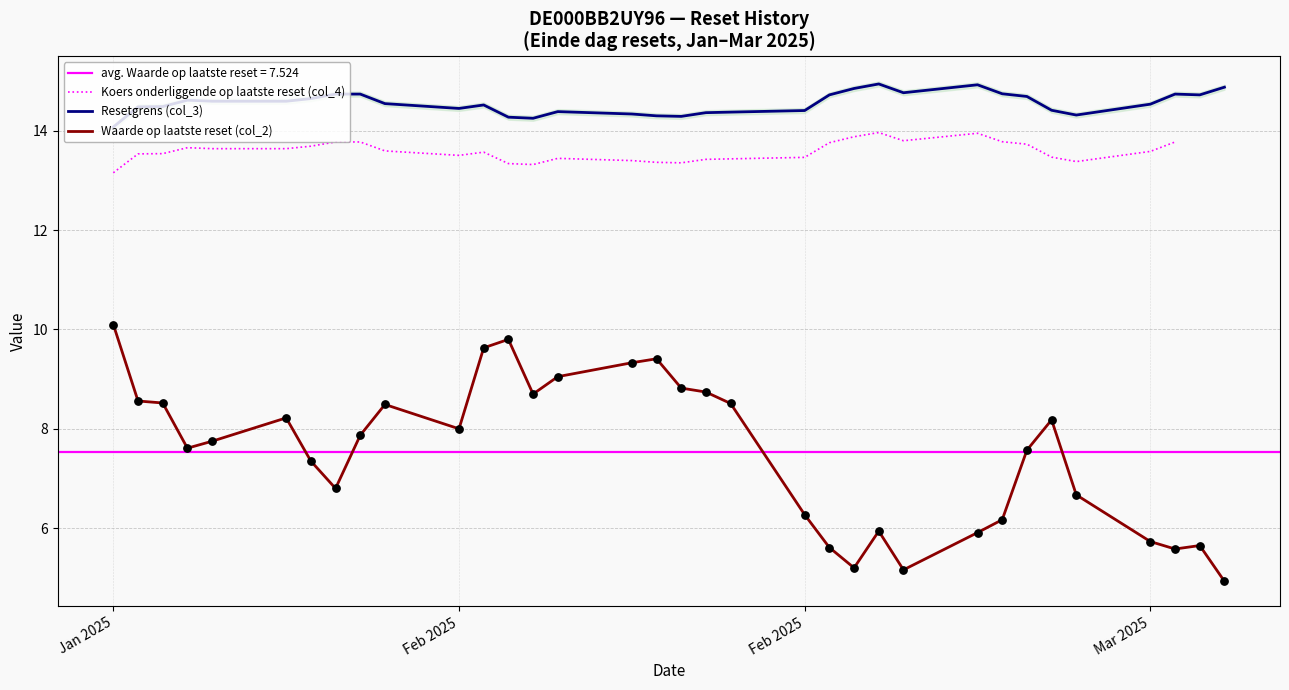

Is the value of Resetgrens (col_3) at 6 greater than the value of Waarde op laatste reset (col_2) at 30?

Yes